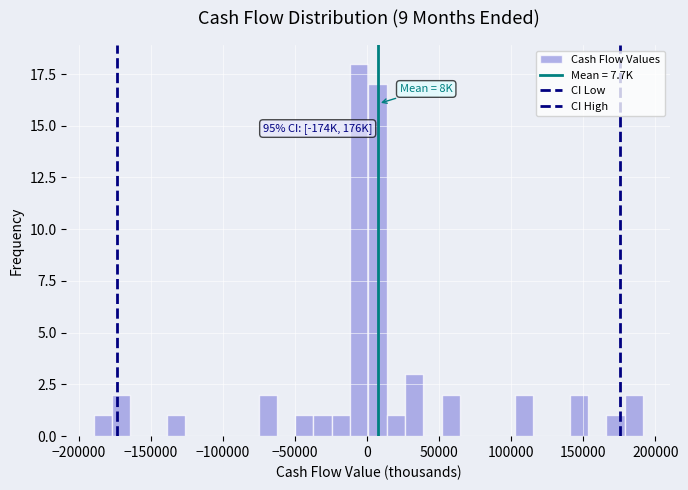

Around what value on the x-axis is the tallest bar? Give the approximate position of its centre, as read against the axis.

-5000